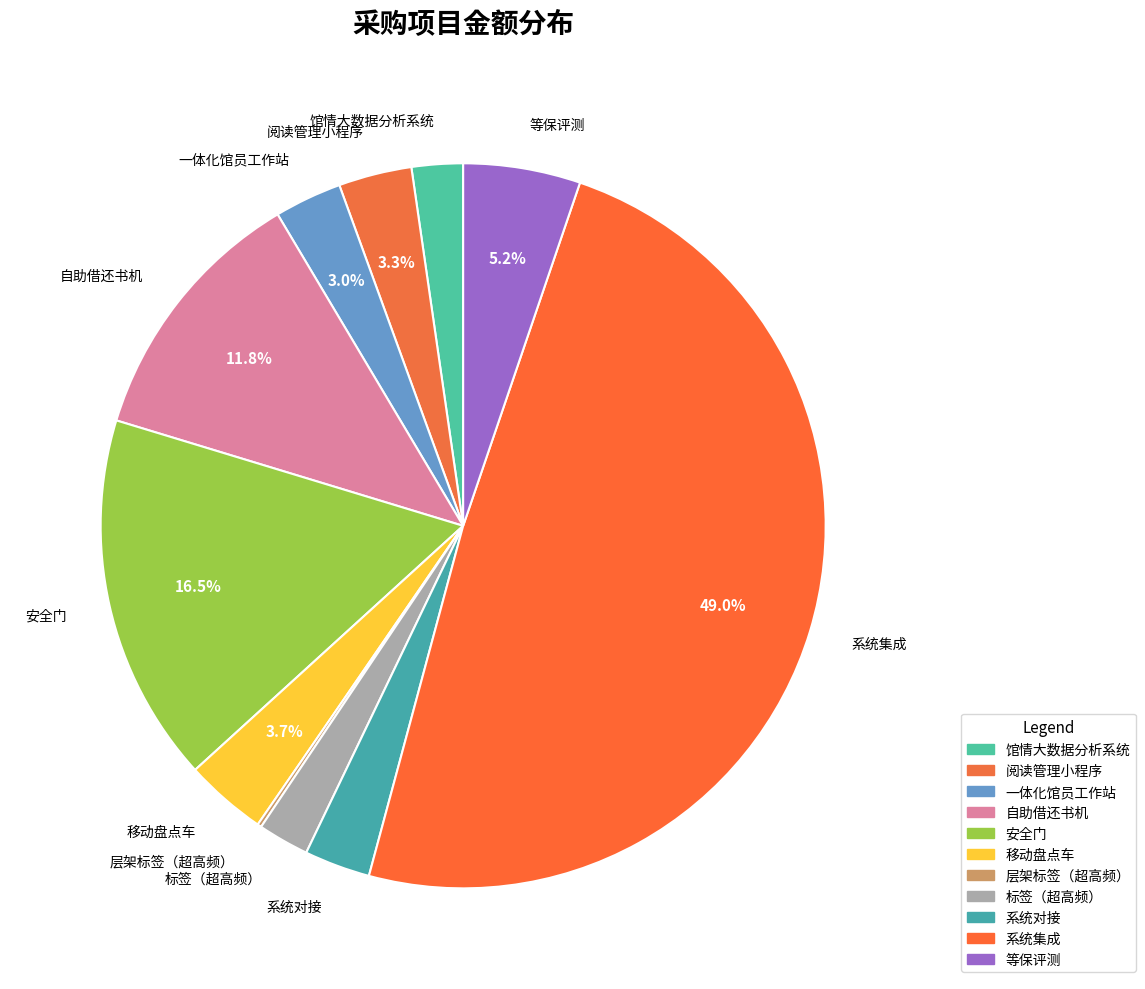

To the nearest percent, what is the combined percentage of 一体化馆员工作站 and 移动盘点车?

7%